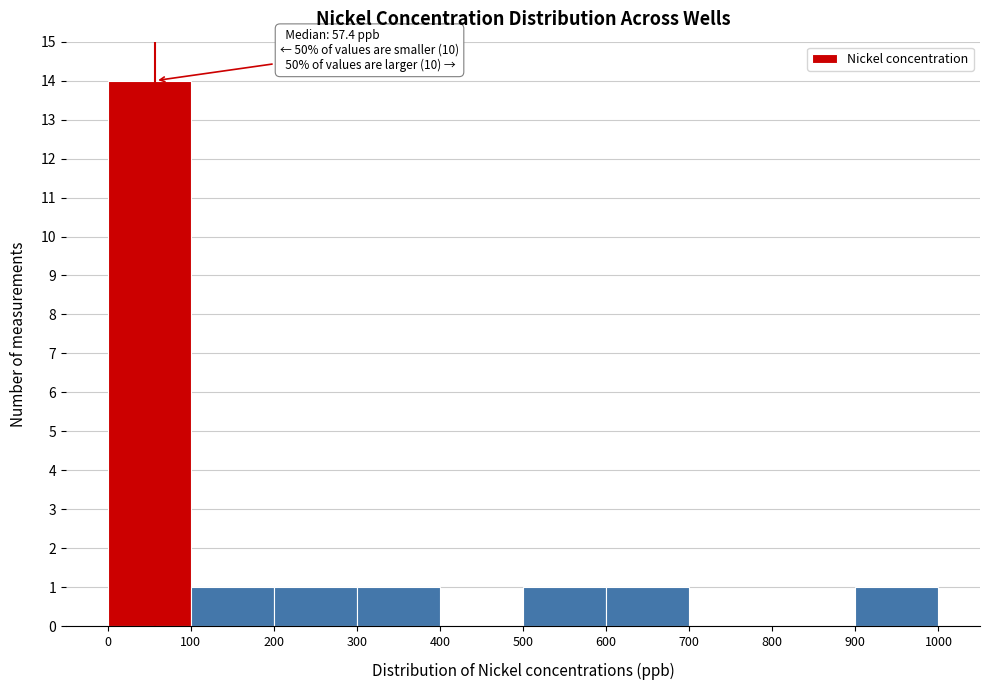

Over which range of the x-axis is the bar tallest?

0 to 100